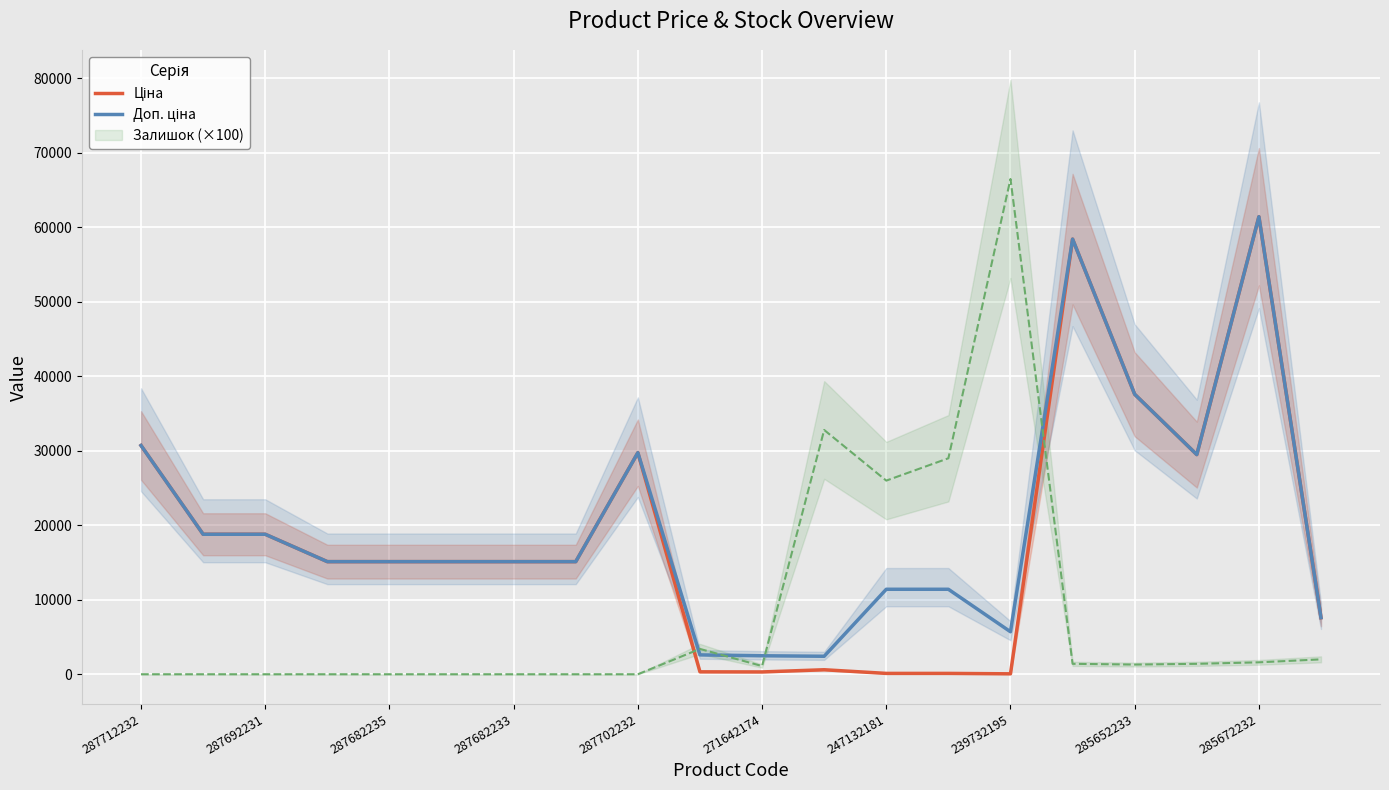

What position from the left is 11?

12